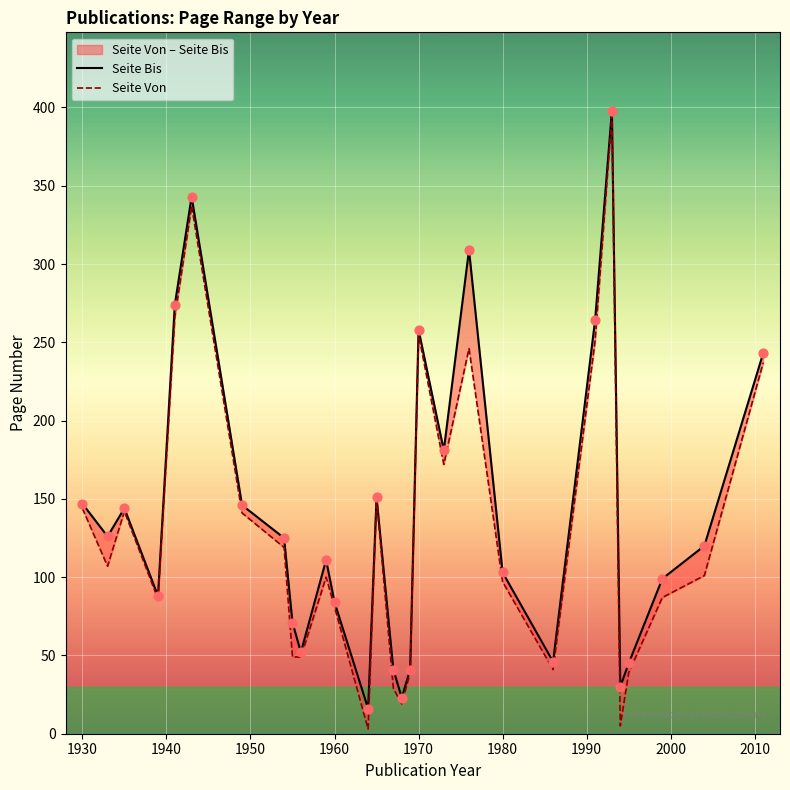

At how many categories does at least one series exceed 217?

7